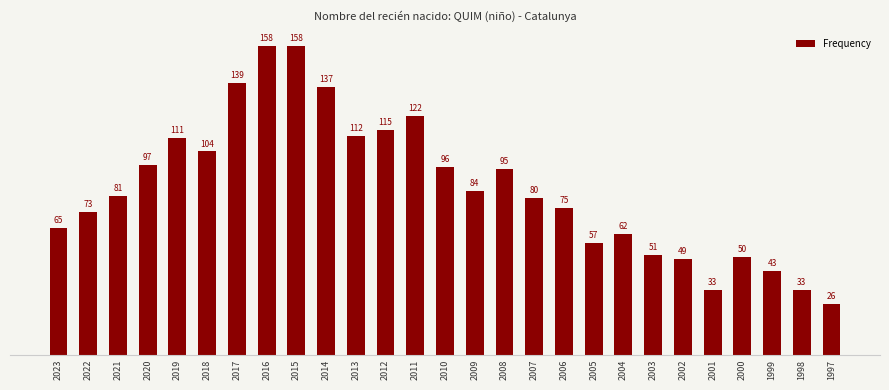

Reading right to left, what are all the values shown in this chart?

26	33	43	50	33	49	51	62	57	75	80	95	84	96	122	115	112	137	158	158	139	104	111	97	81	73	65